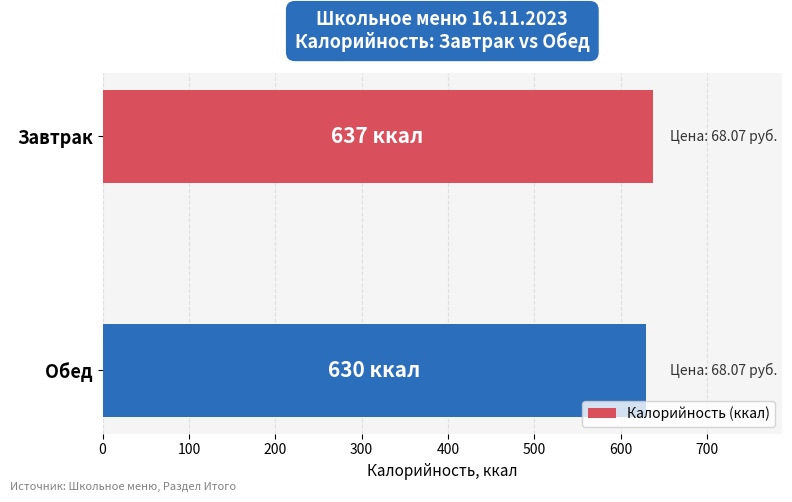

Reading top to bottom, list all the values displayed in this chart.

Завтрак=637	Обед=630